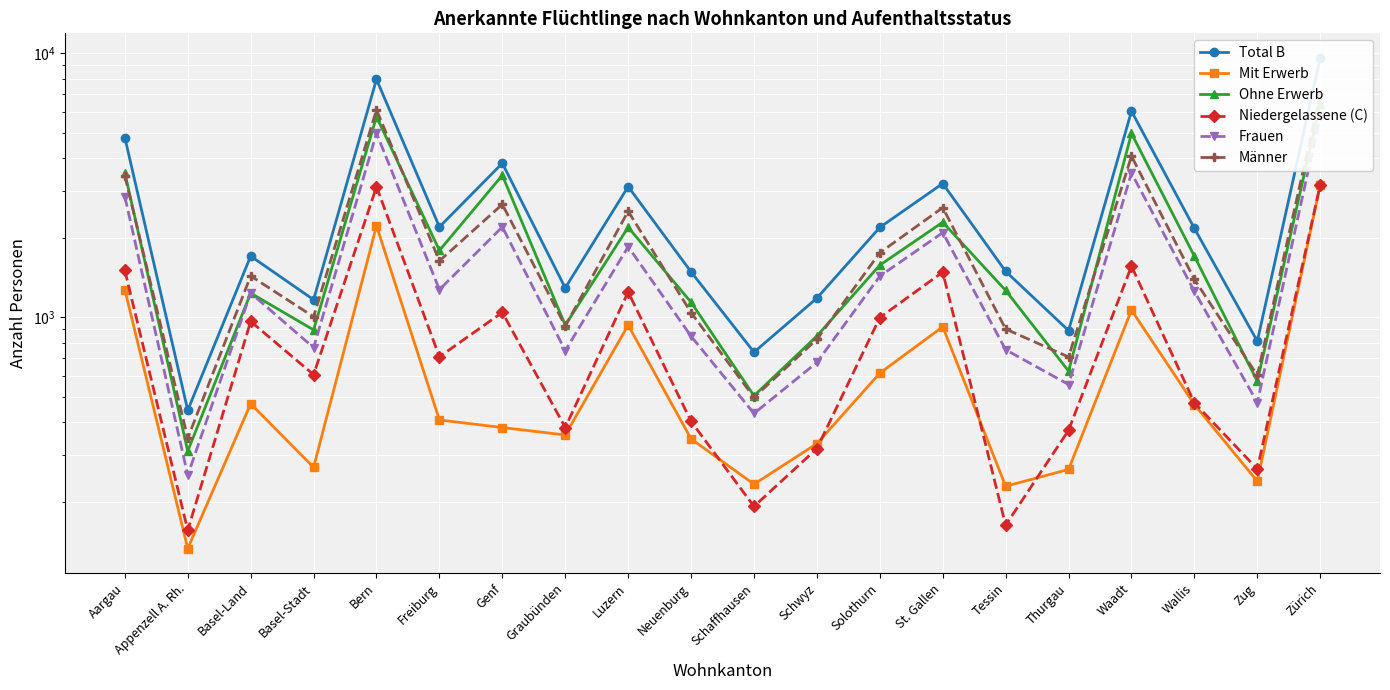

Is this an area chart (filled region under the line)?

No